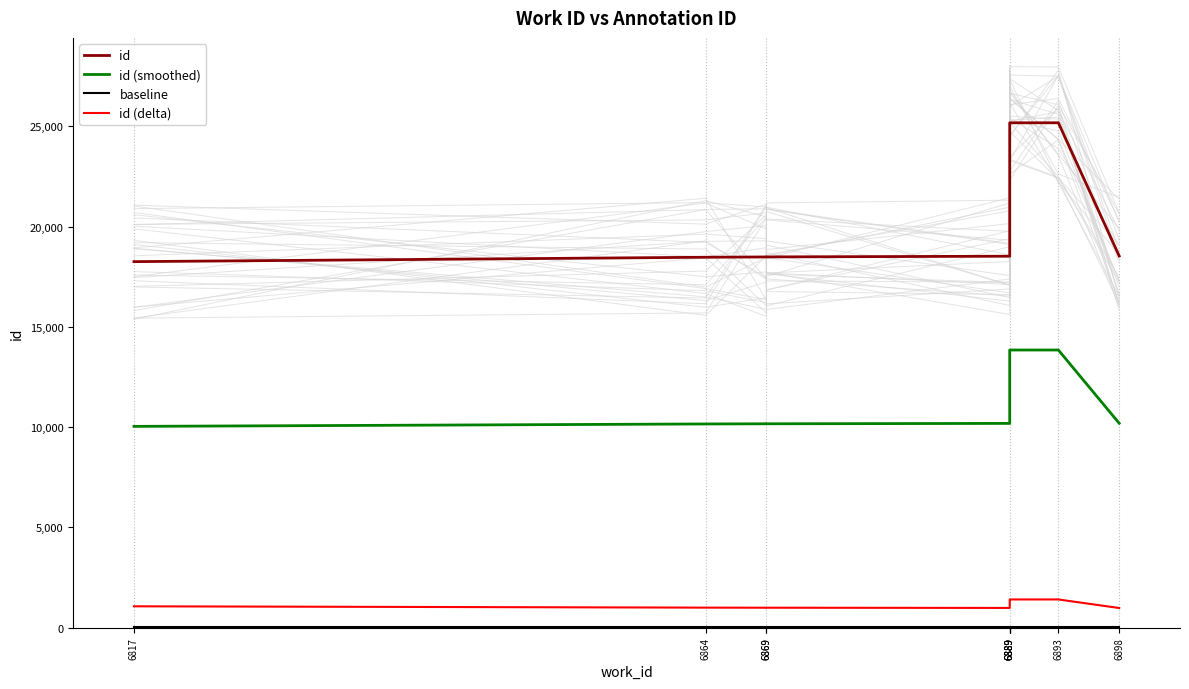

List the series in order of their peak value, highest first.

id, id (smoothed), id (delta), baseline